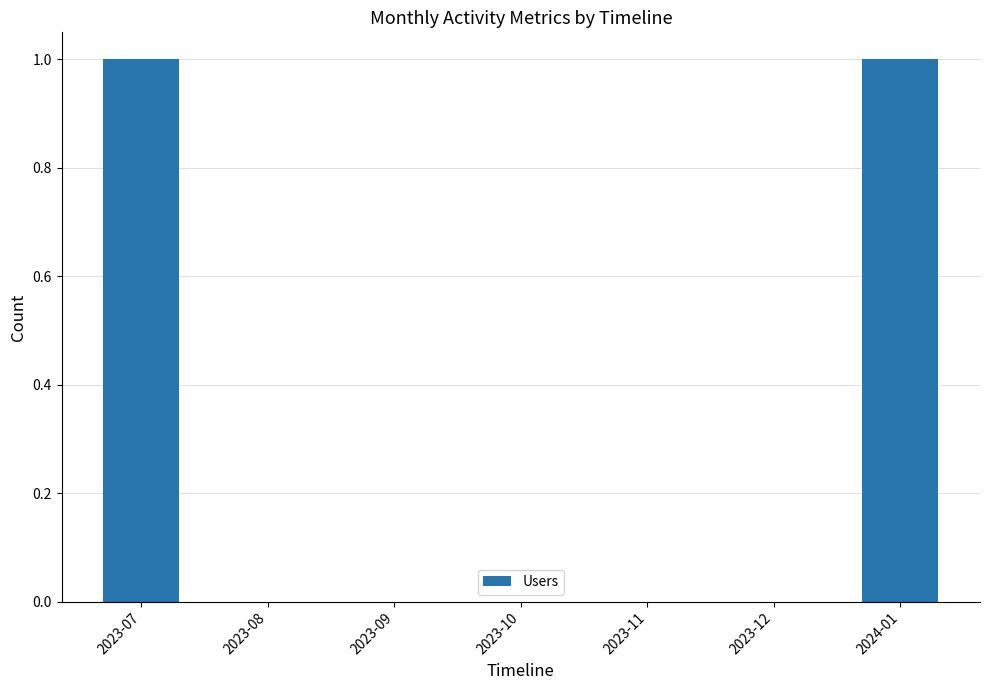

Which has a higher value, 2024-01 or 2023-11?

2024-01